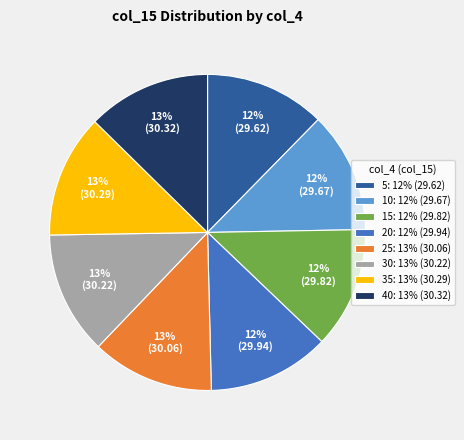

Is 30: 13% (30.22) the majority of the pie?

No